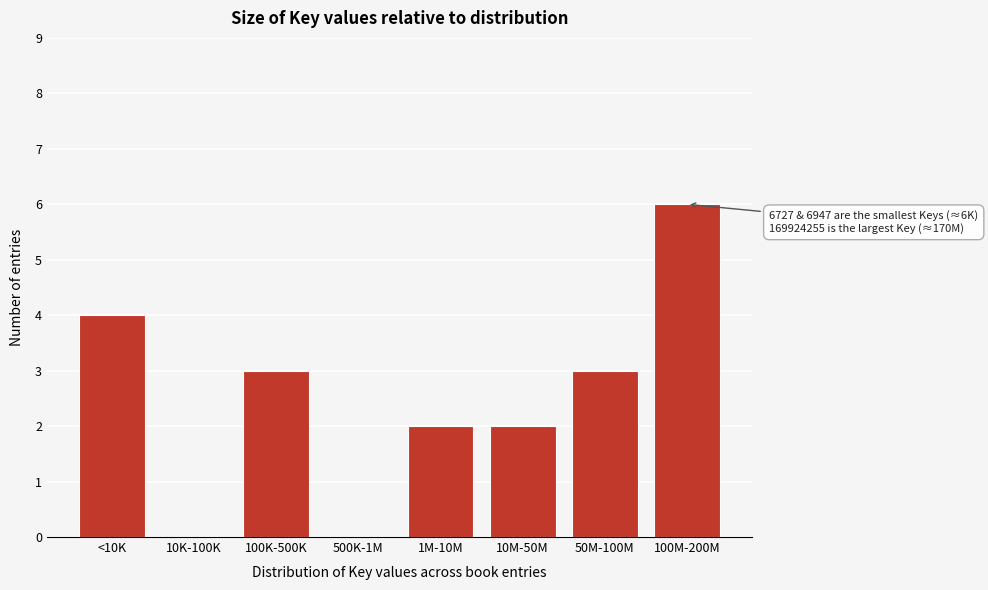

Reading left to right, what are all the values shown in this chart?

<10K=4	10K-100K=0	100K-500K=3	500K-1M=0	1M-10M=2	10M-50M=2	50M-100M=3	100M-200M=6